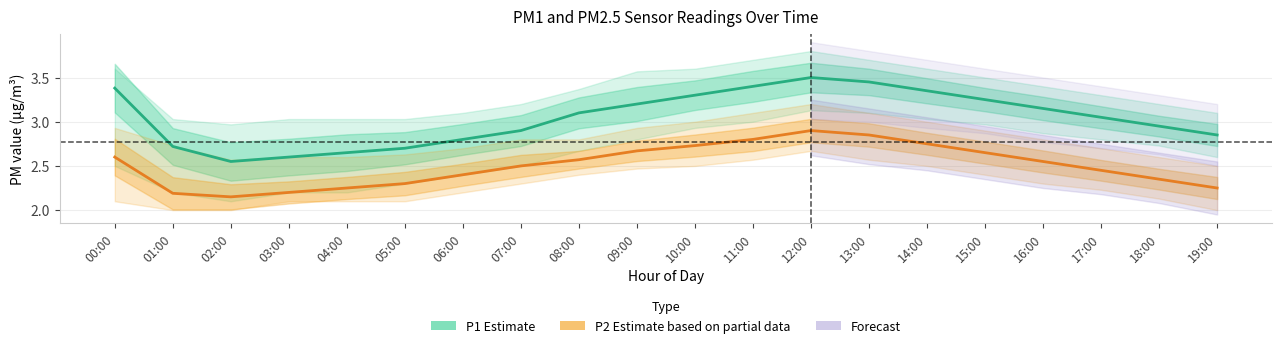

What is the sum of the P2 (Partial) values at 08:00 and 12:00?

5.5